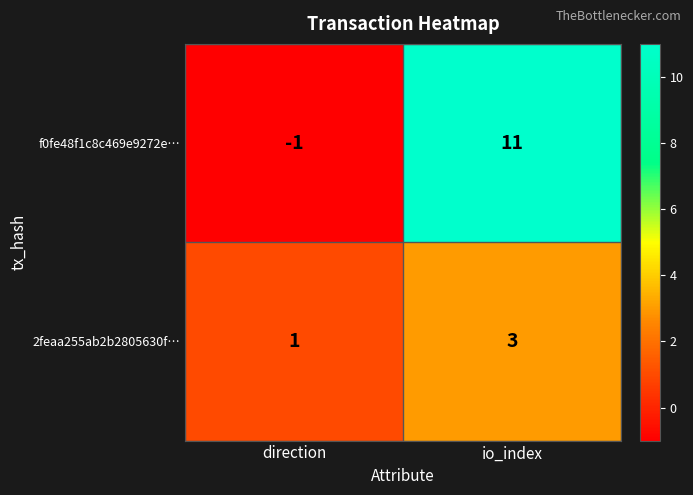

What is the maximum value shown in the chart?

11